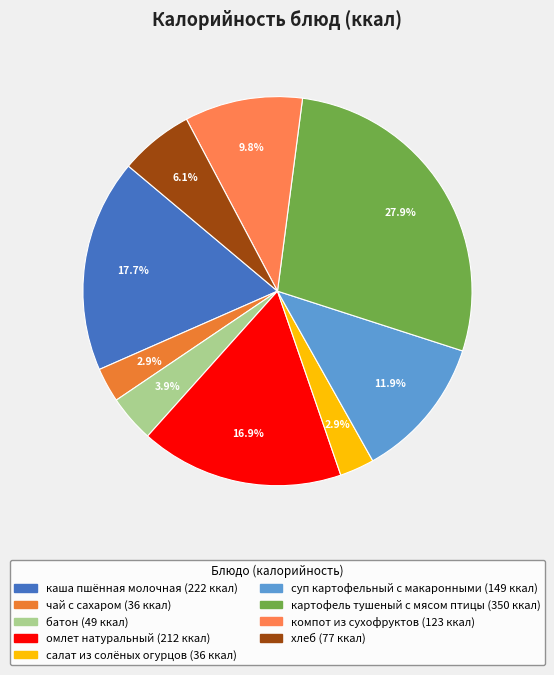

Is it true that омлет натуральный is 27% of the pie?

False